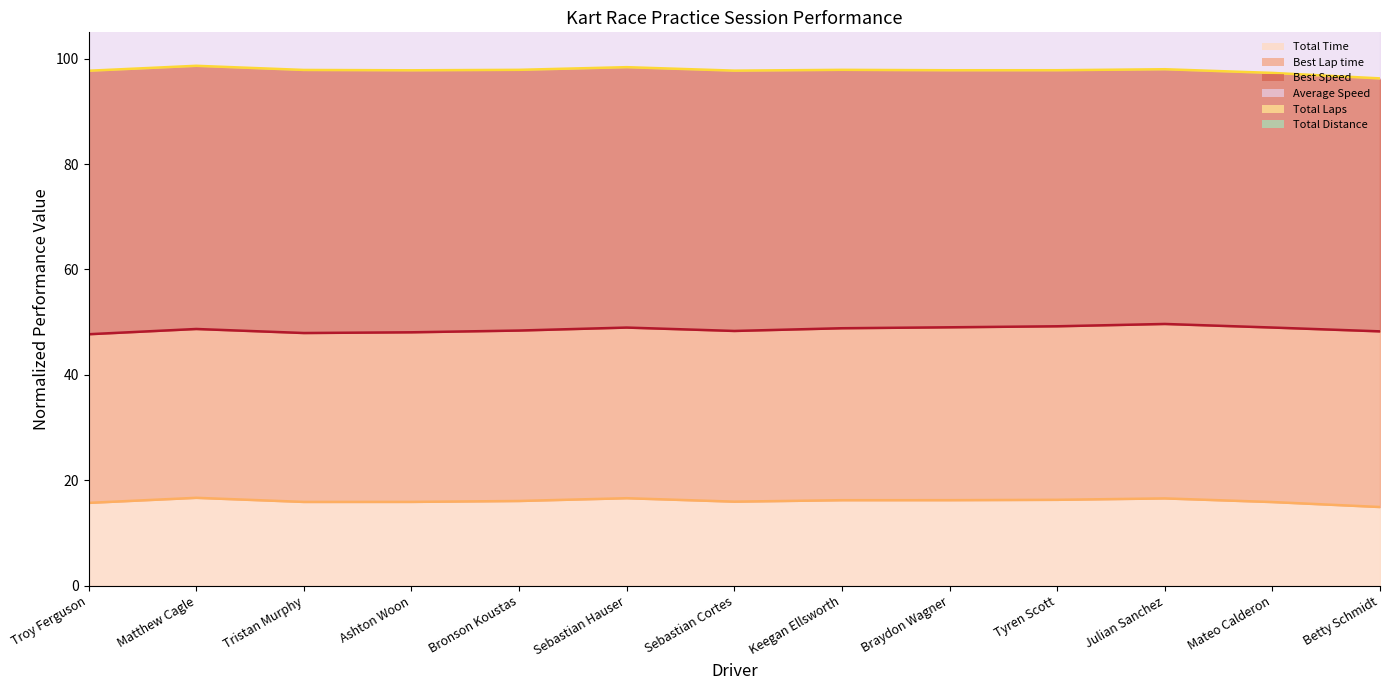

What value does the Total Time series have at Julian Sanchez?

16.6